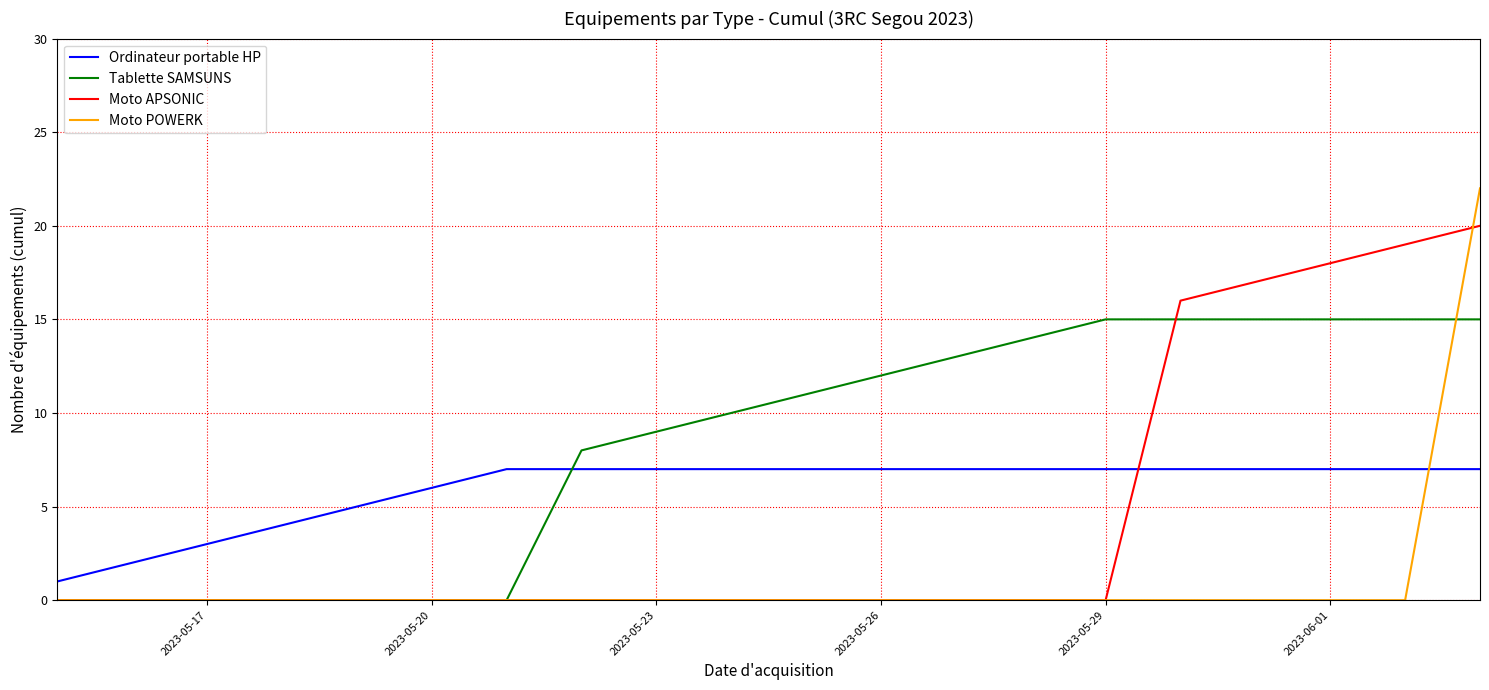

Which series has the largest range (max minus min)?

Moto POWERK